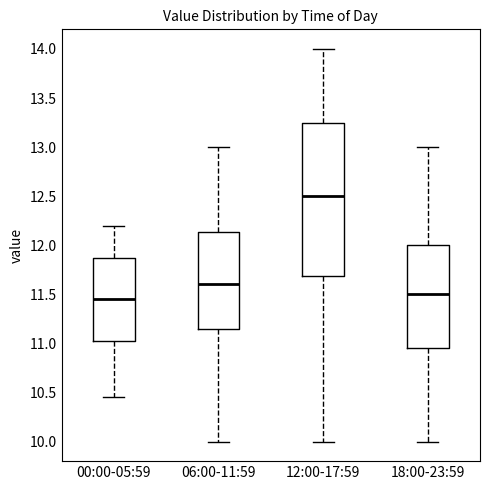

Reading left to right, transcribe this box plot: for each box, give where its median line is, the range the box spans, and where its two whiskers end, as read against the y-axis. The values are not printed on the chart, so give them approximately, as read against the axis.

00:00-05:59: median 11.45, box 11.00 to 11.90, whiskers 10.45 to 12.20
06:00-11:59: median 11.60, box 11.15 to 12.15, whiskers 10.00 to 13.00
12:00-17:59: median 12.50, box 11.70 to 13.25, whiskers 10.00 to 14.00
18:00-23:59: median 11.50, box 10.95 to 12.00, whiskers 10.00 to 13.00